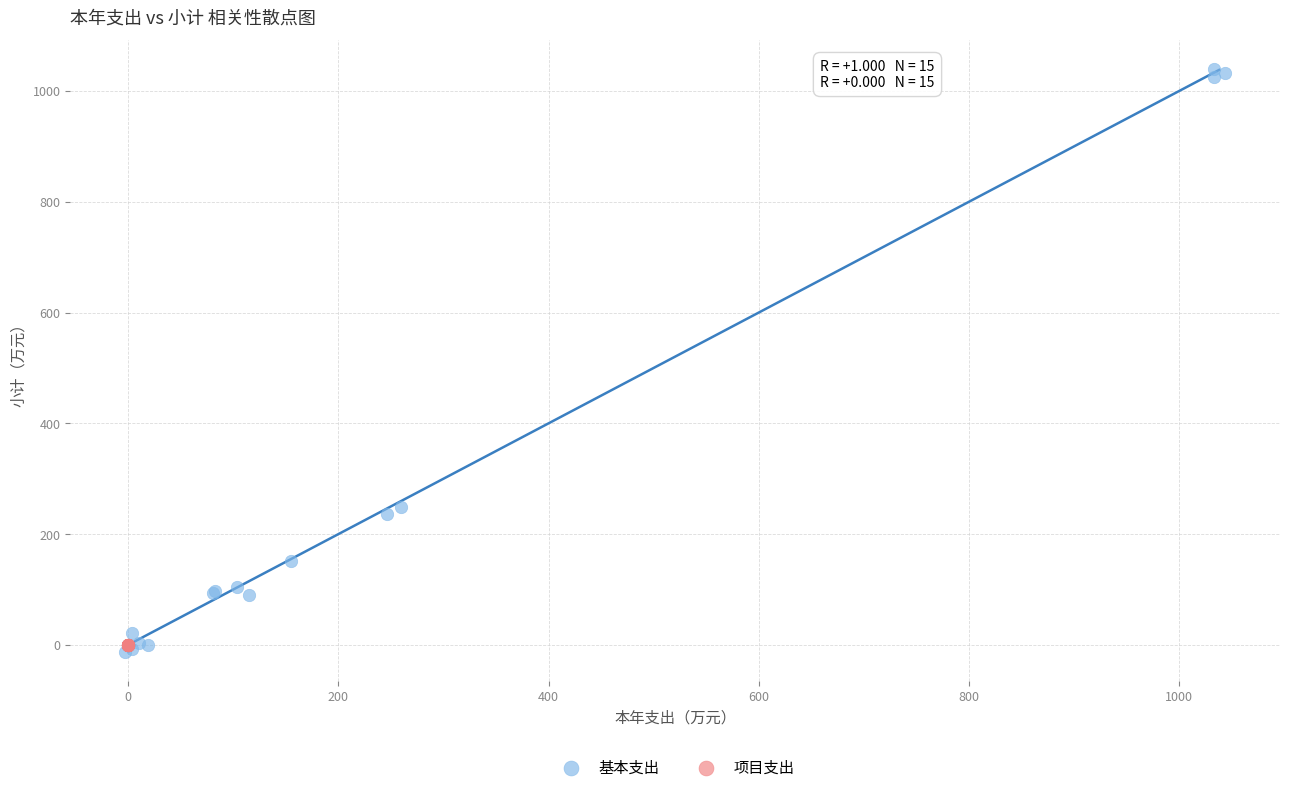

Which series reaches the maximum Y coordinate?

基本支出